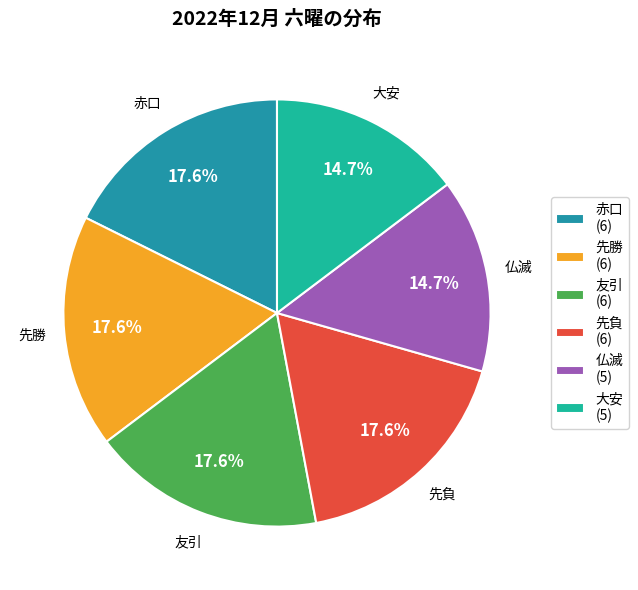

Is there any slice that represents more than half of the pie?

No